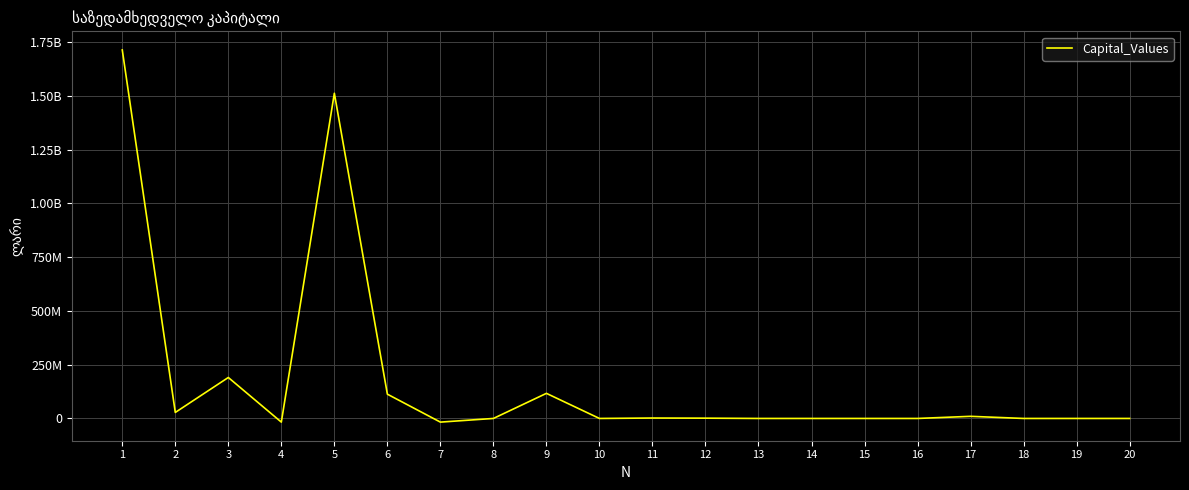

How many data points are less than 0?

2